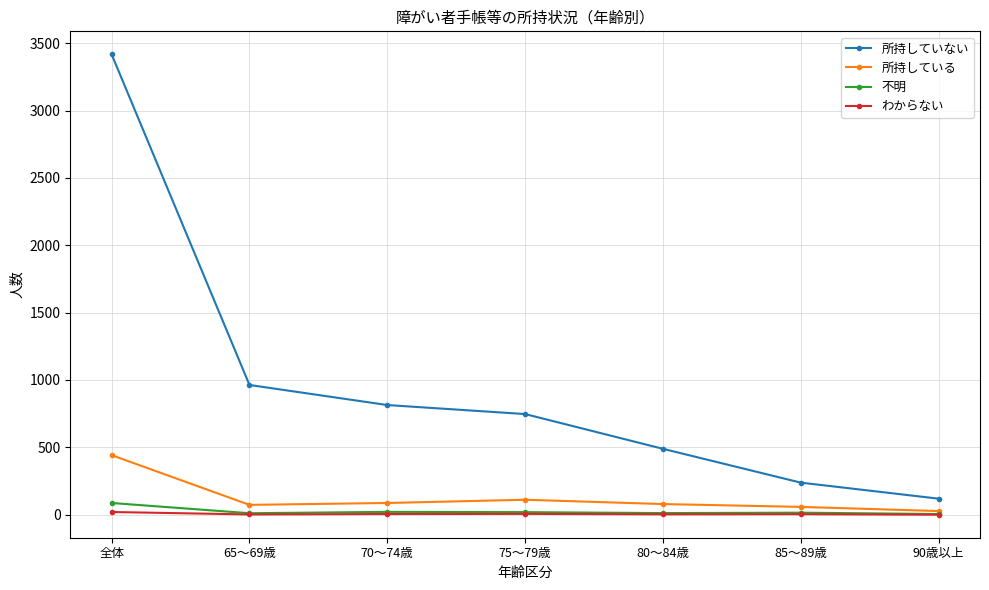

Is this an area chart (filled region under the line)?

No